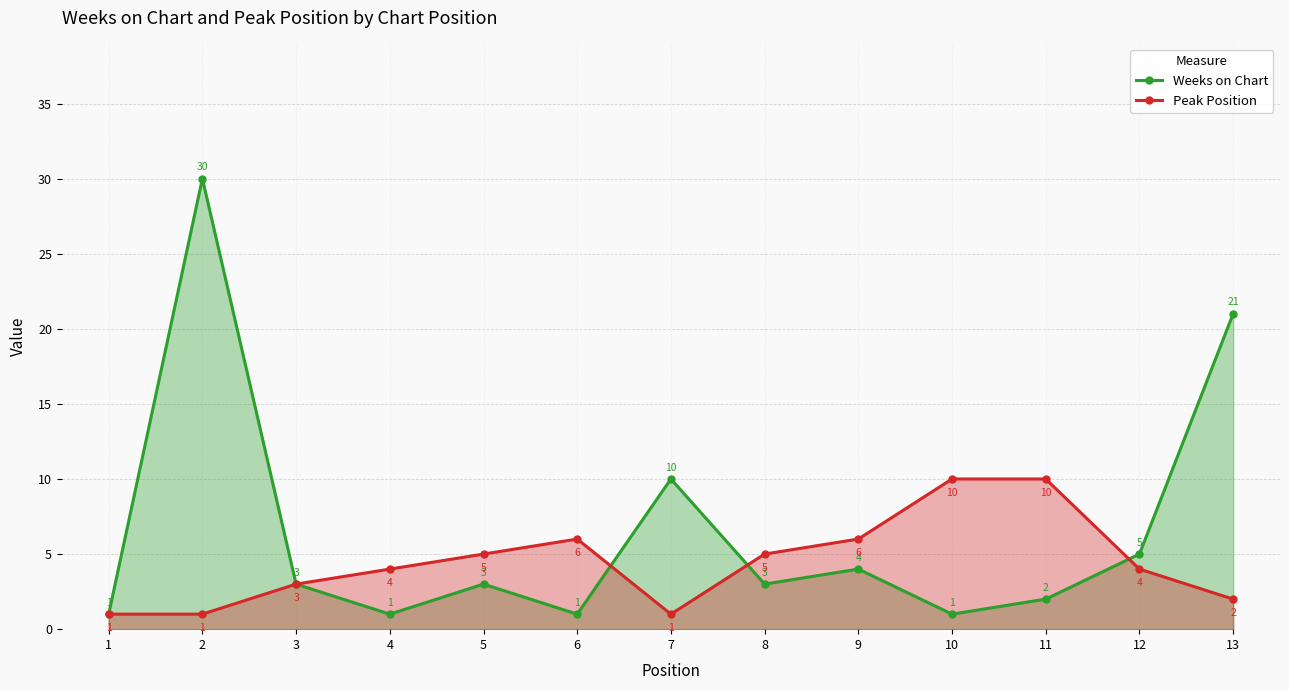

Reading left to right, what are all the values shown in this chart?

Weeks on Chart: 1	30	3	1	3	1	10	3	4	1	2	5	21
Peak Position: 1	1	3	4	5	6	1	5	6	10	10	4	2